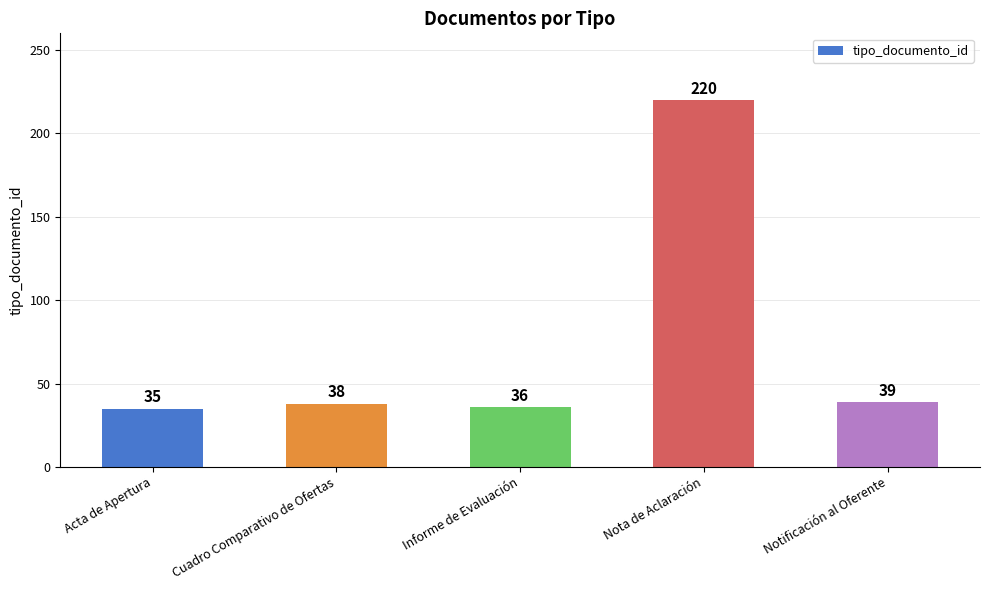

What is the minimum value shown in the chart?

35